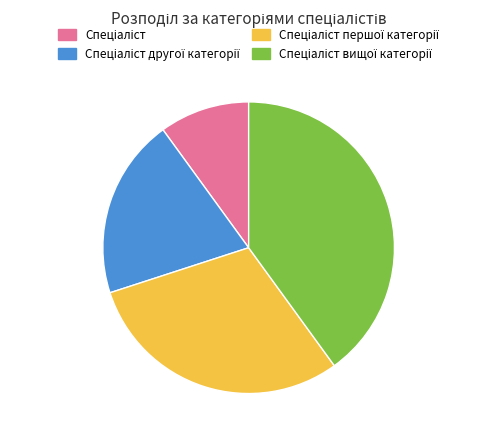

Does any single category account for the majority?

No